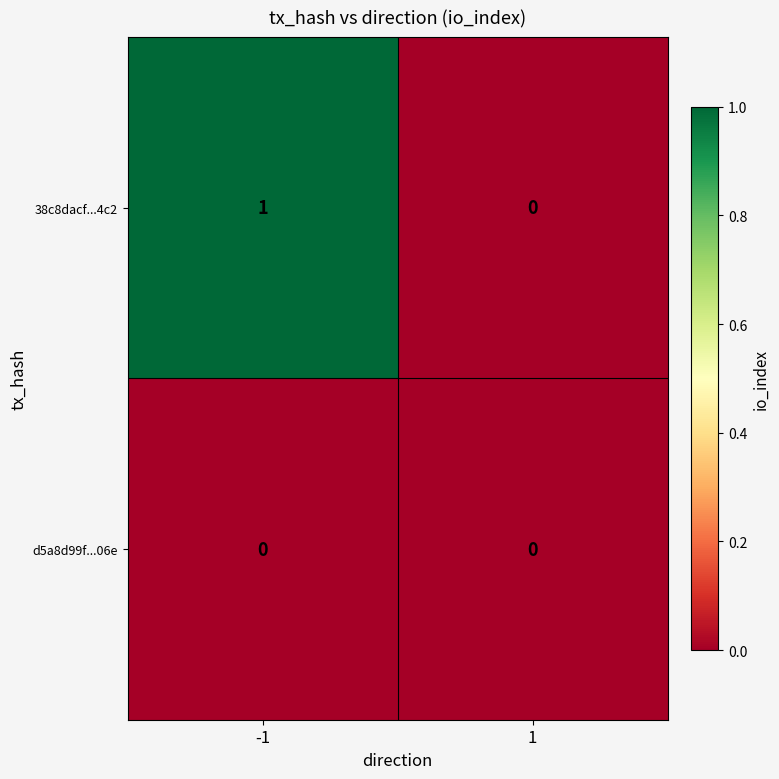

Which series has the largest range (max minus min)?

38c8dacf...4c2